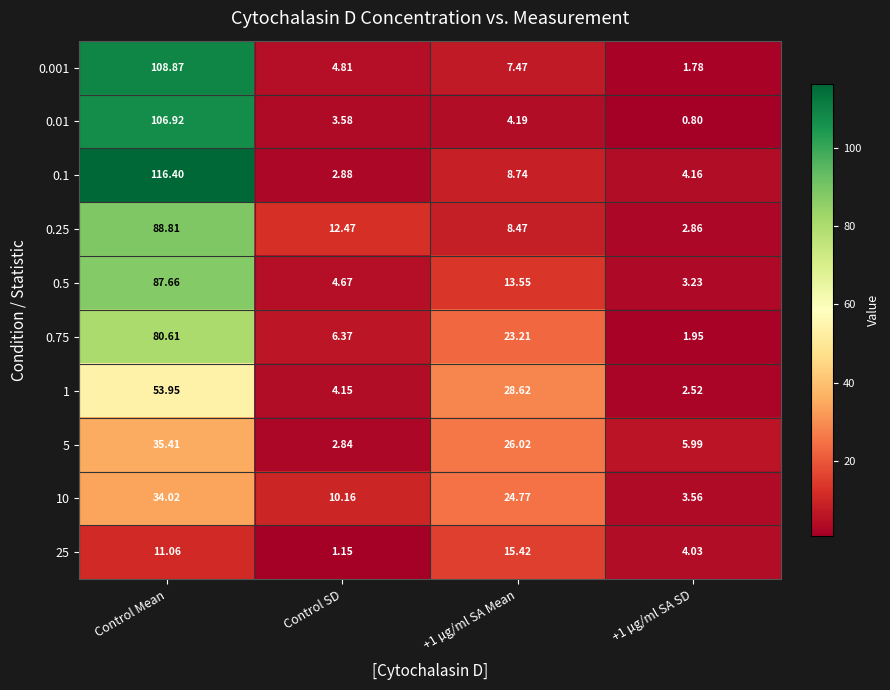

At which category is the sum across all series the highest?

Control Mean